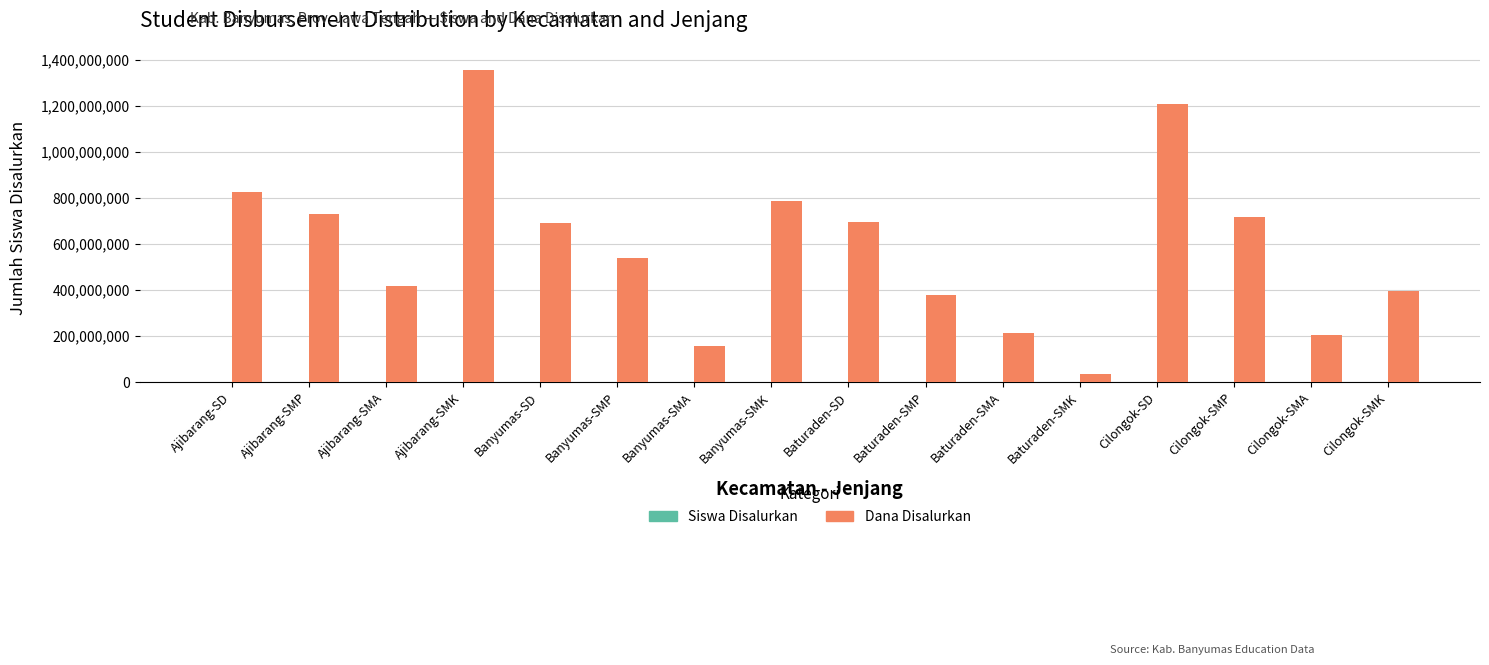

True or false: Dana Disalurkan has a value of 651277778 at Cilongok-SMK.

False